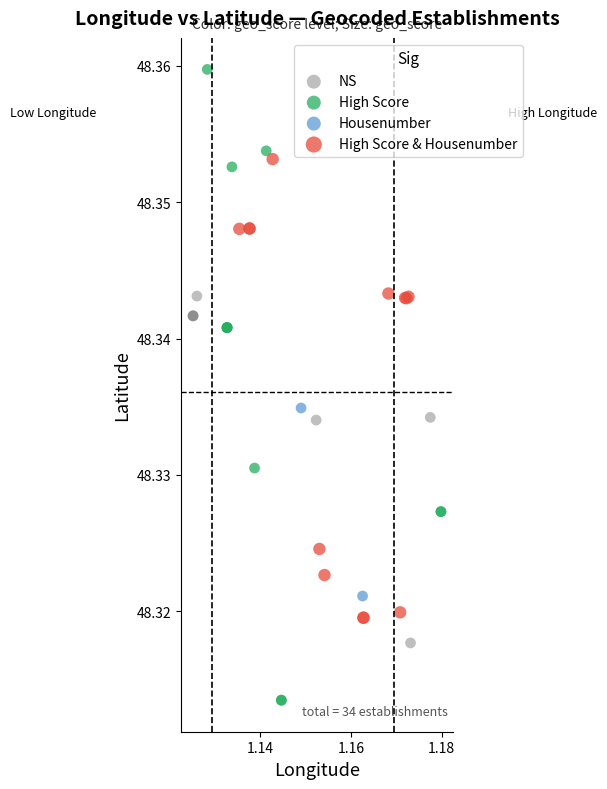

What are all the series names shown in the legend?

NS, High Score, Housenumber, High Score & Housenumber